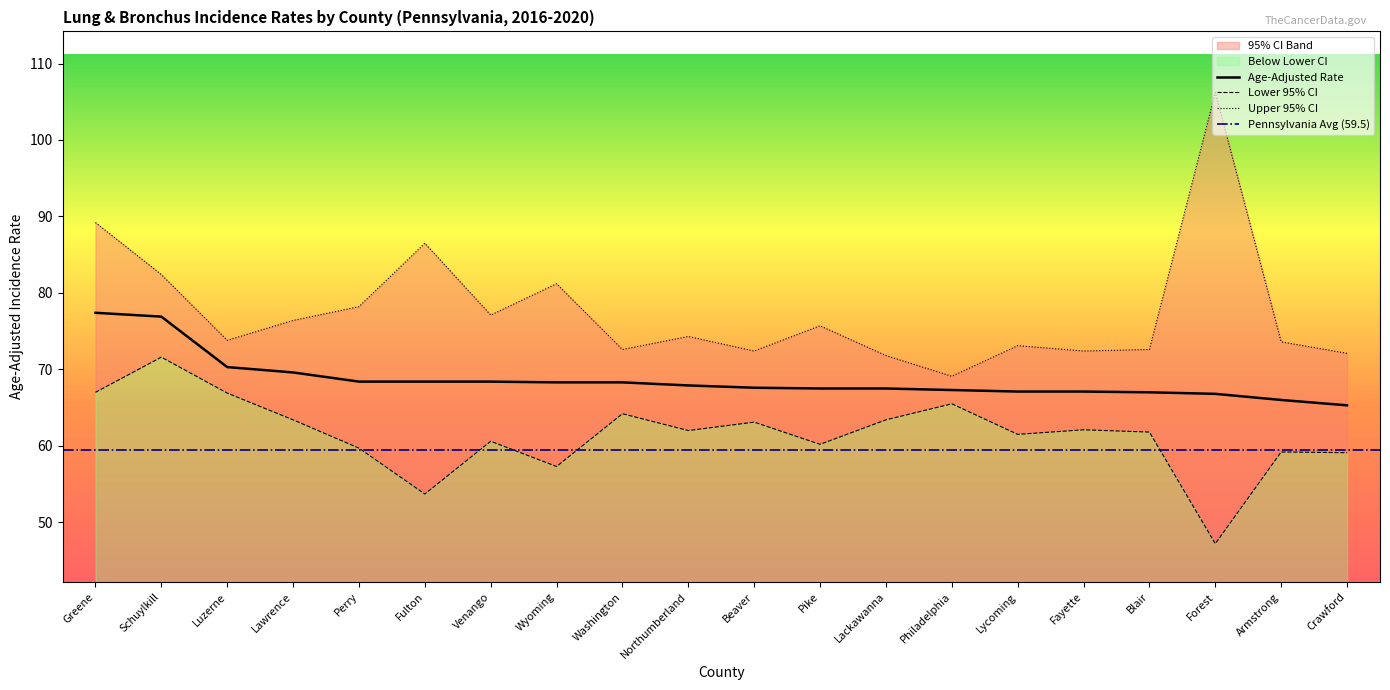

Reading left to right, what are all the values shown in this chart?

Age-Adjusted Rate: 77.4	76.9	70.3	69.6	68.4	68.4	68.4	68.3	68.3	67.9	67.6	67.5	67.5	67.3	67.1	67.1	67.0	66.8	66.0	65.3
Lower 95% CI: 67.0	71.6	66.9	63.4	59.7	53.7	60.6	57.3	64.2	62.0	63.1	60.2	63.4	65.5	61.5	62.1	61.8	47.2	59.2	59.1
Upper 95% CI: 89.2	82.4	73.8	76.4	78.2	86.5	77.1	81.2	72.6	74.3	72.4	75.7	71.8	69.1	73.1	72.4	72.6	106.2	73.6	72.1